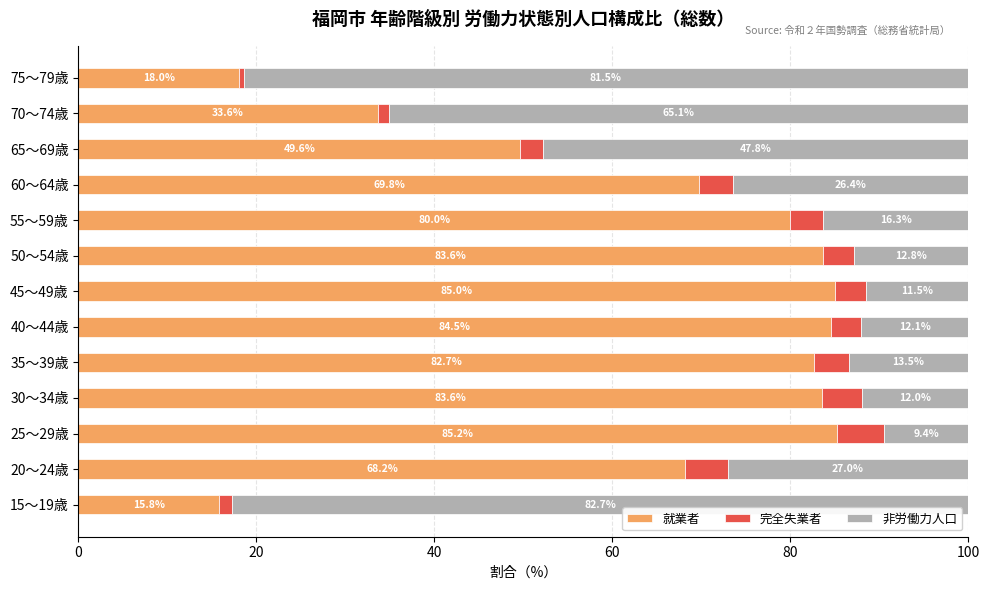

What is the minimum value for 就業者?

15.8